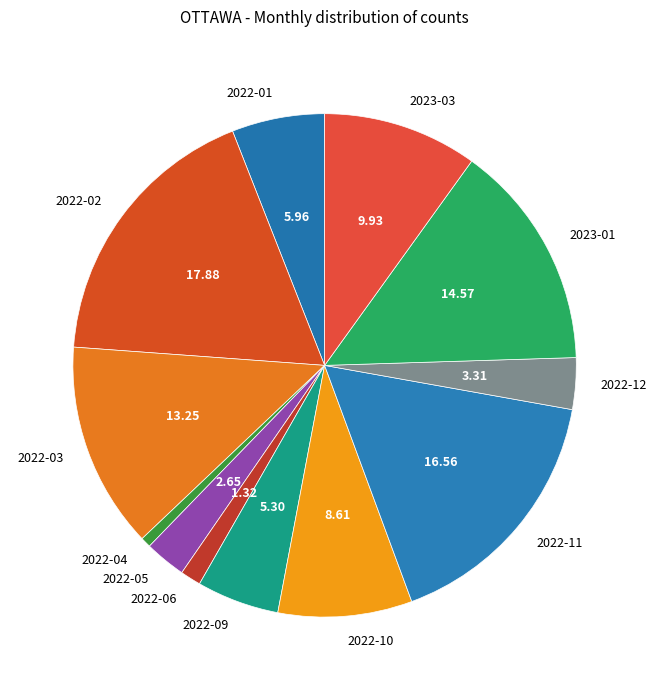

Which has a higher value, 2022-05 or 2022-02?

2022-02